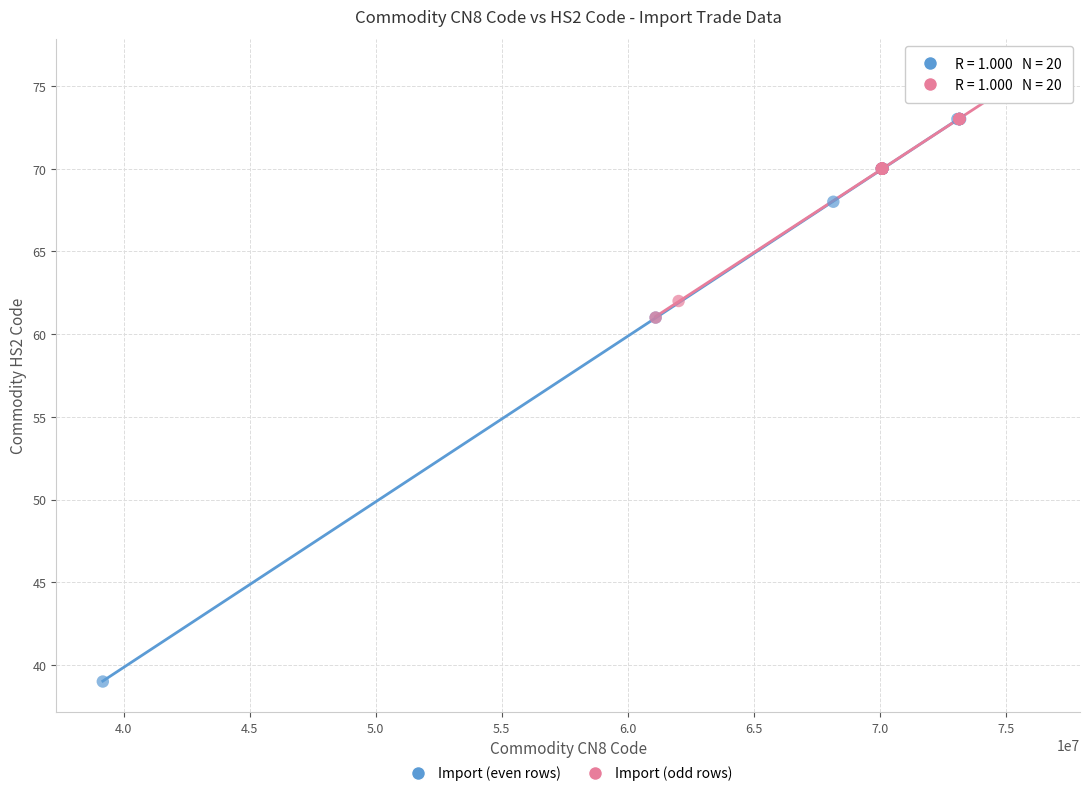

Which series has the largest Y range (max minus min)?

Import (even rows)